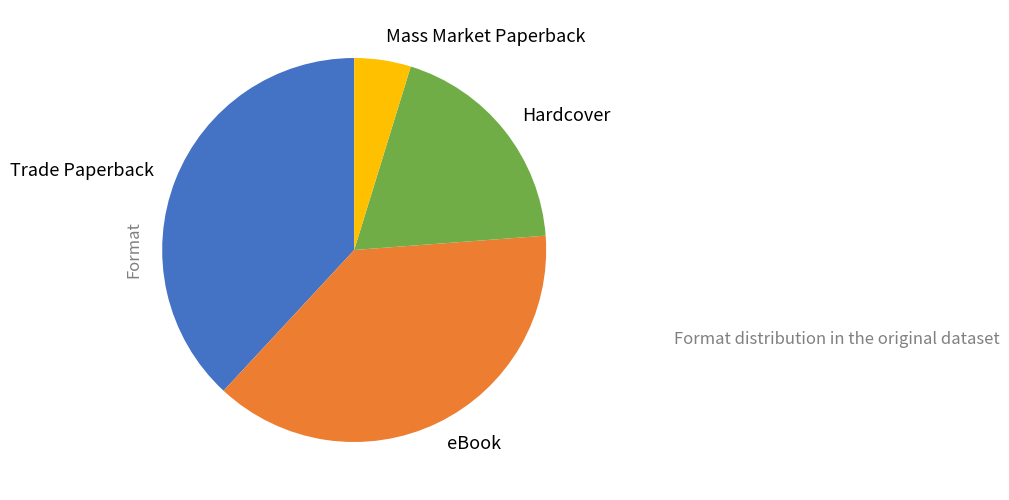

What is the ratio of the value at eBook to the value at Hardcover?

2.0